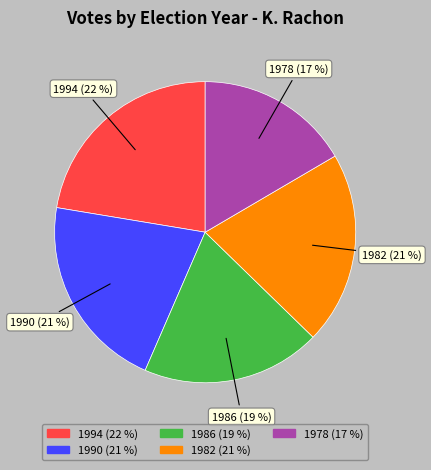

To the nearest percent, what is the difference between the 1982 and 1978 slice percentages?

4%